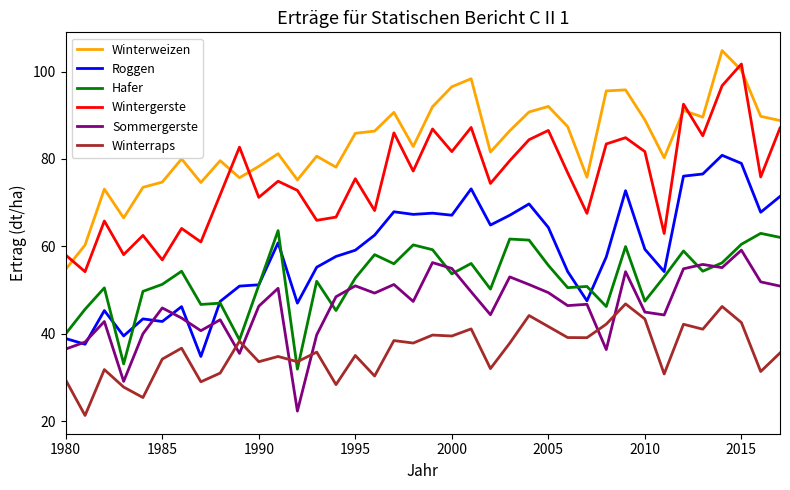

What is the maximum value for Hafer?

63.6